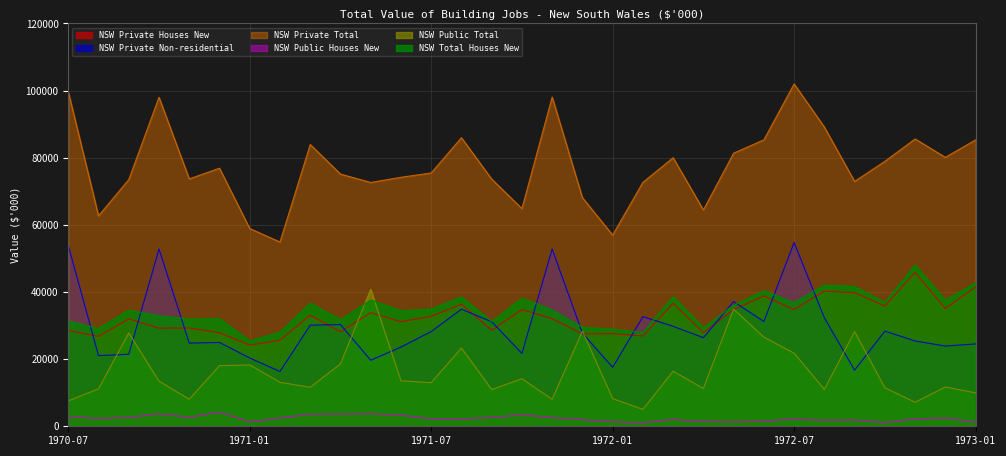

Which series has the widest spread of values?

NSW Private Total